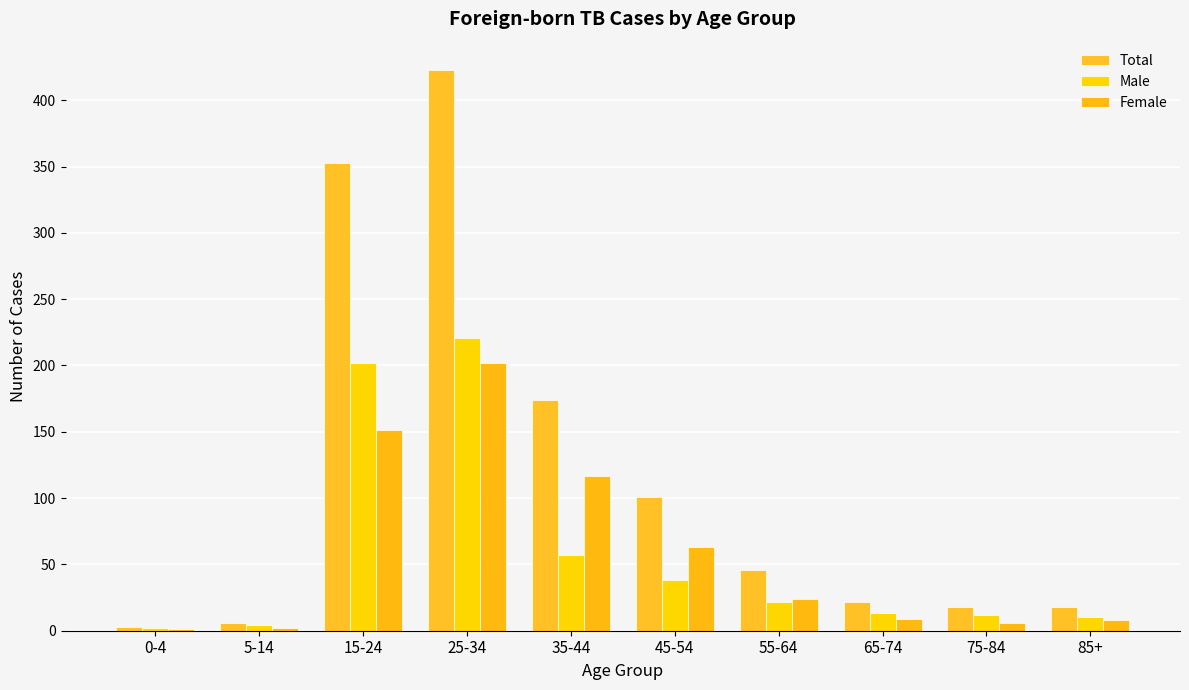

Is it true that Female equals 151 at 15-24?

True